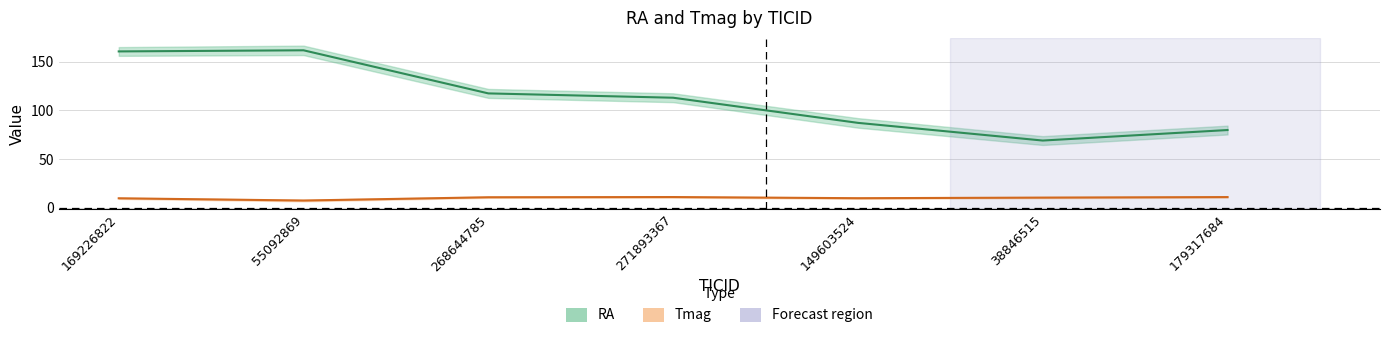

List the series in order of their peak value, highest first.

RA, Tmag